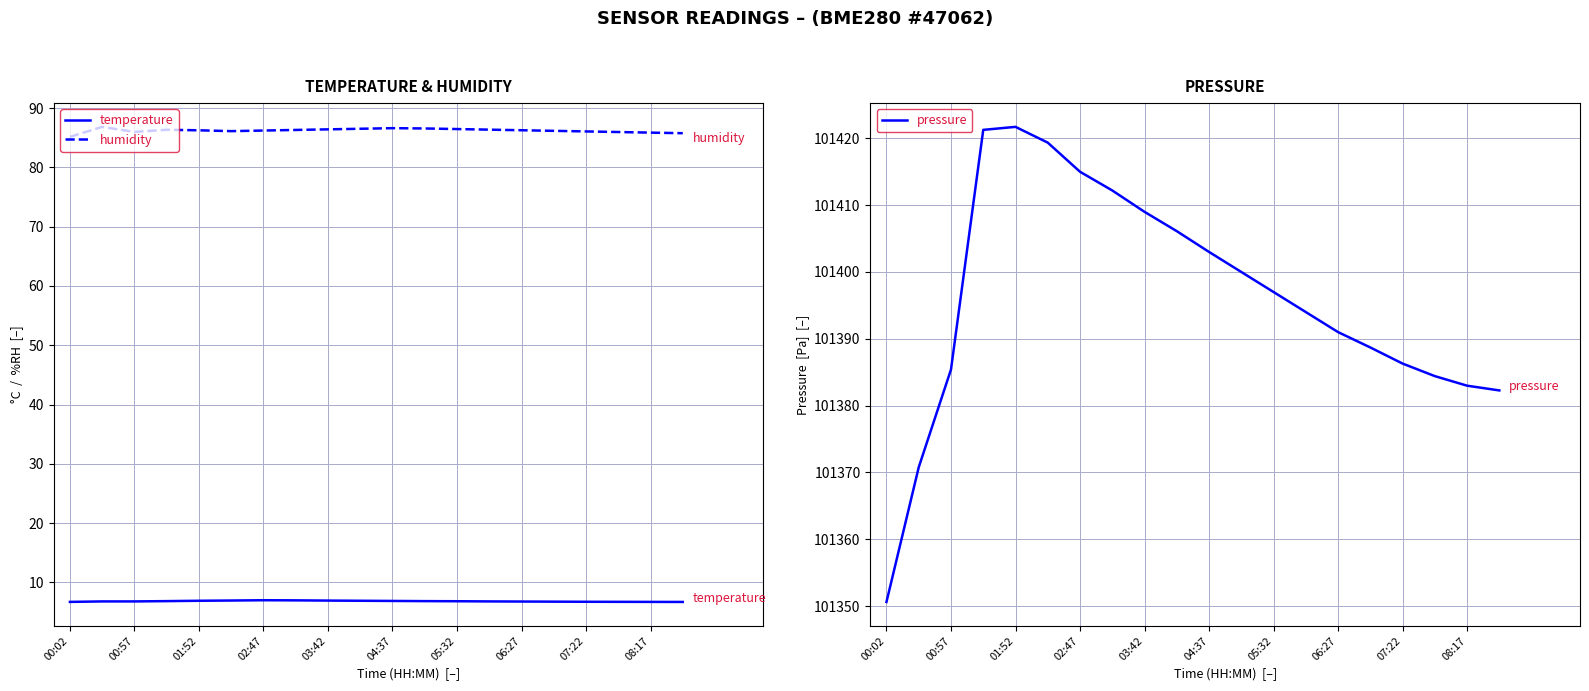

True or false: humidity and temperature intersect in this chart.

False